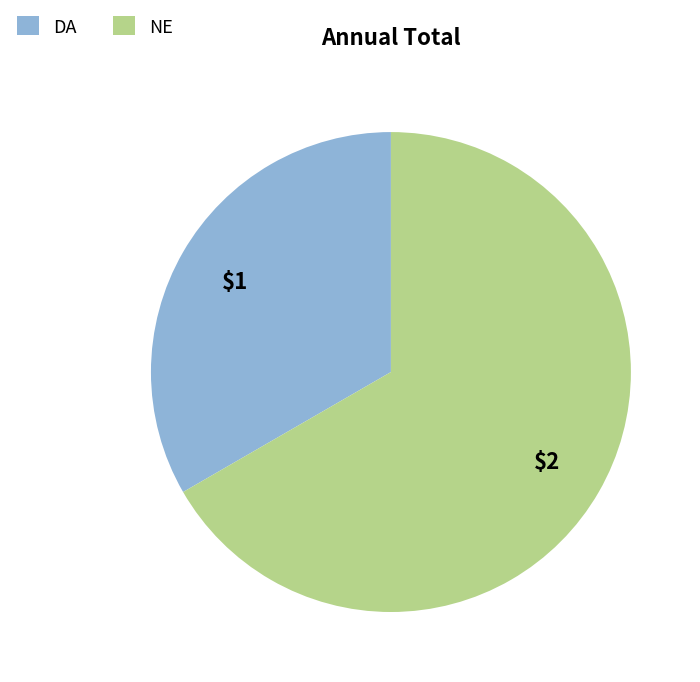

The DA slice represents 33% of the pie. True or false?

True